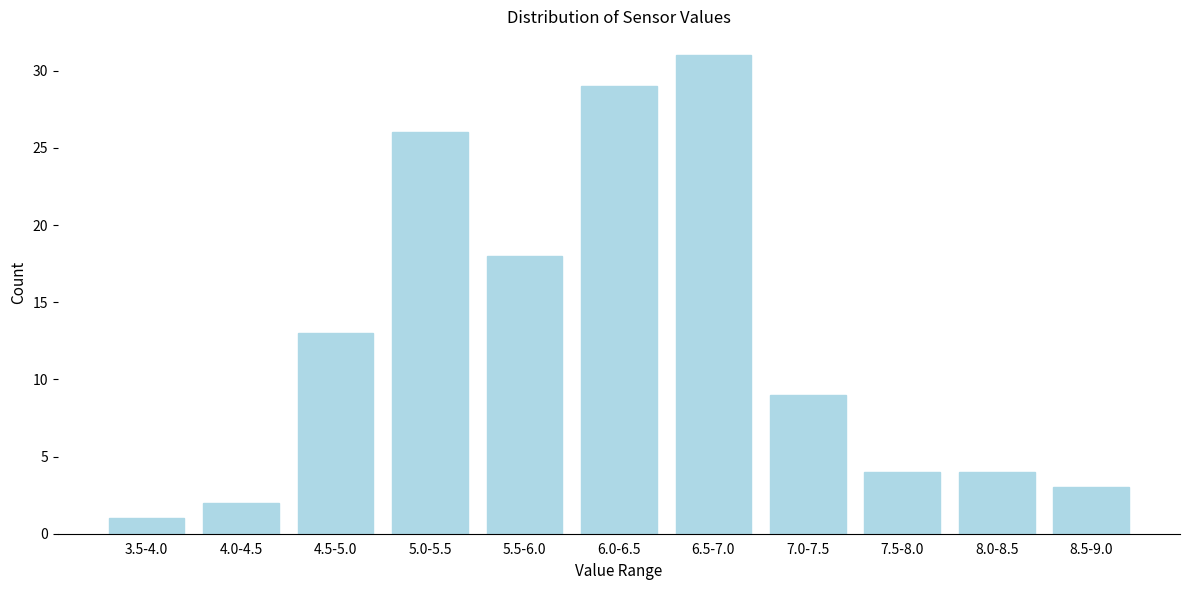

Reading left to right, list all the values displayed in this chart.

3.5-4.0=1	4.0-4.5=2	4.5-5.0=13	5.0-5.5=26	5.5-6.0=18	6.0-6.5=29	6.5-7.0=31	7.0-7.5=9	7.5-8.0=4	8.0-8.5=4	8.5-9.0=3